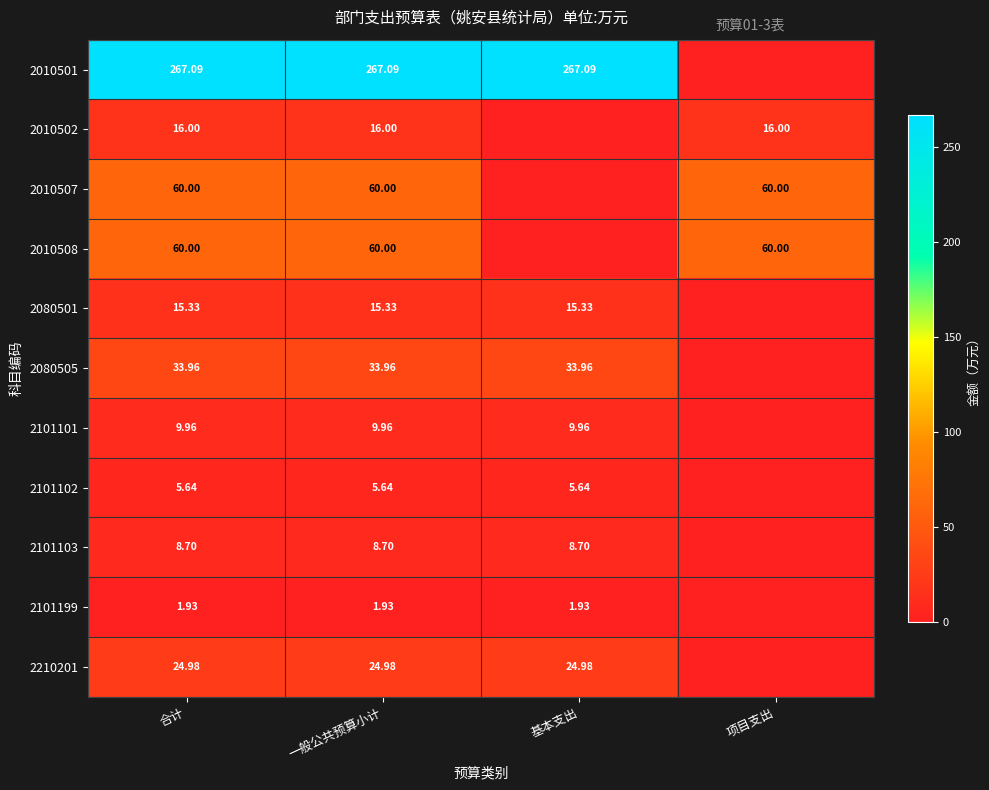

Is the value of 2101101 at 一般公共预算小计 greater than the value of 2101102 at 合计?

Yes